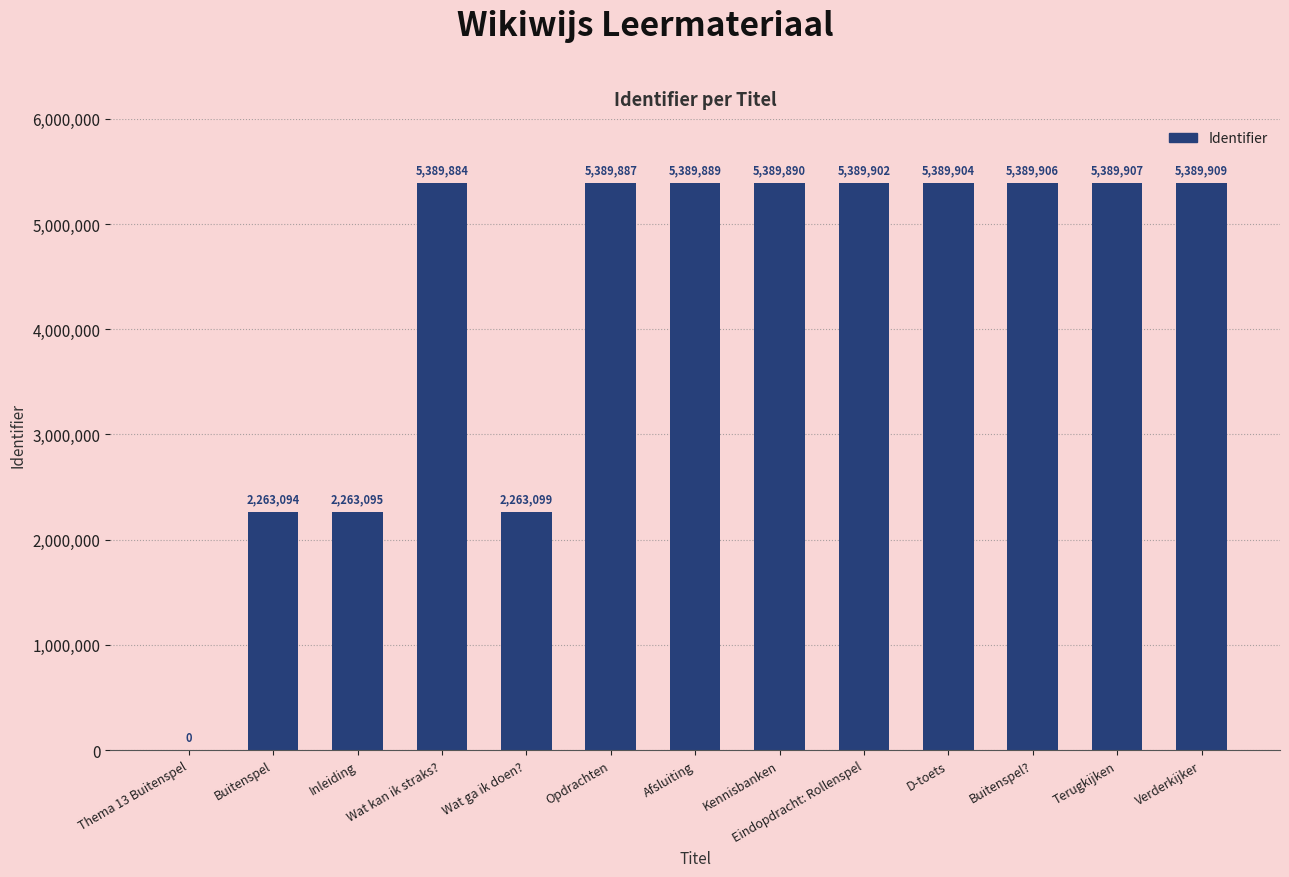

The value at D-toets is 5389904. True or false?

True